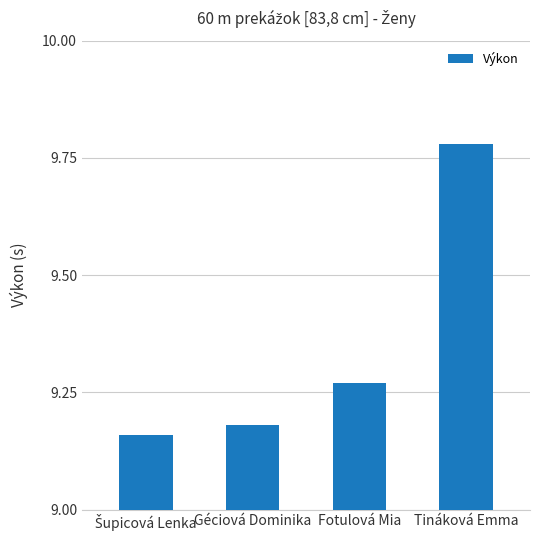

True or false: the data shows 15.8 at Fotulová Mia.

False